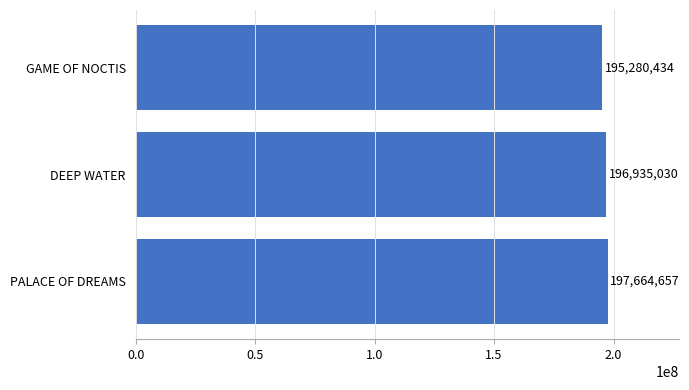

Reading bottom to top, extract all data points from this chart.

PALACE OF DREAMS=197664657	DEEP WATER=196935030	GAME OF NOCTIS=195280434